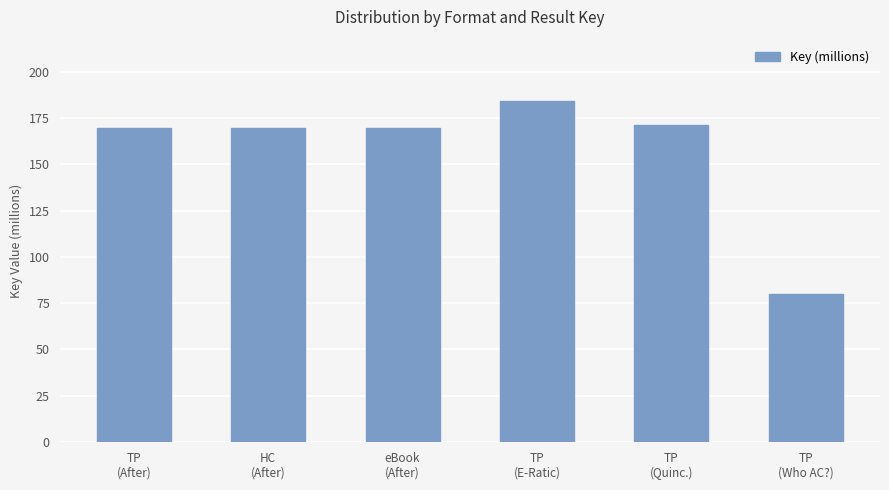

What is the greatest value displayed?

184.3